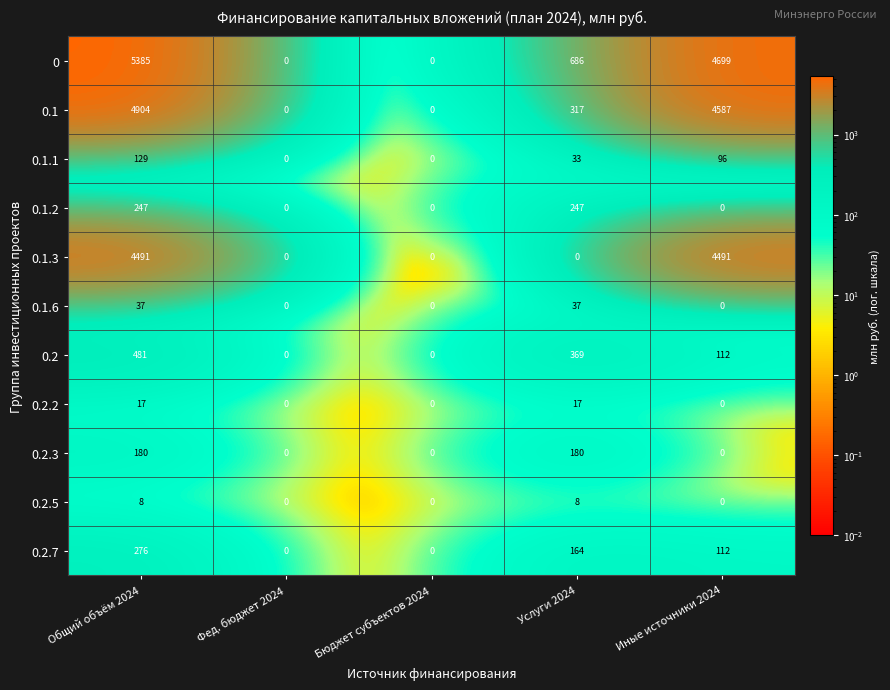

Which series has the largest total across all categories?

0